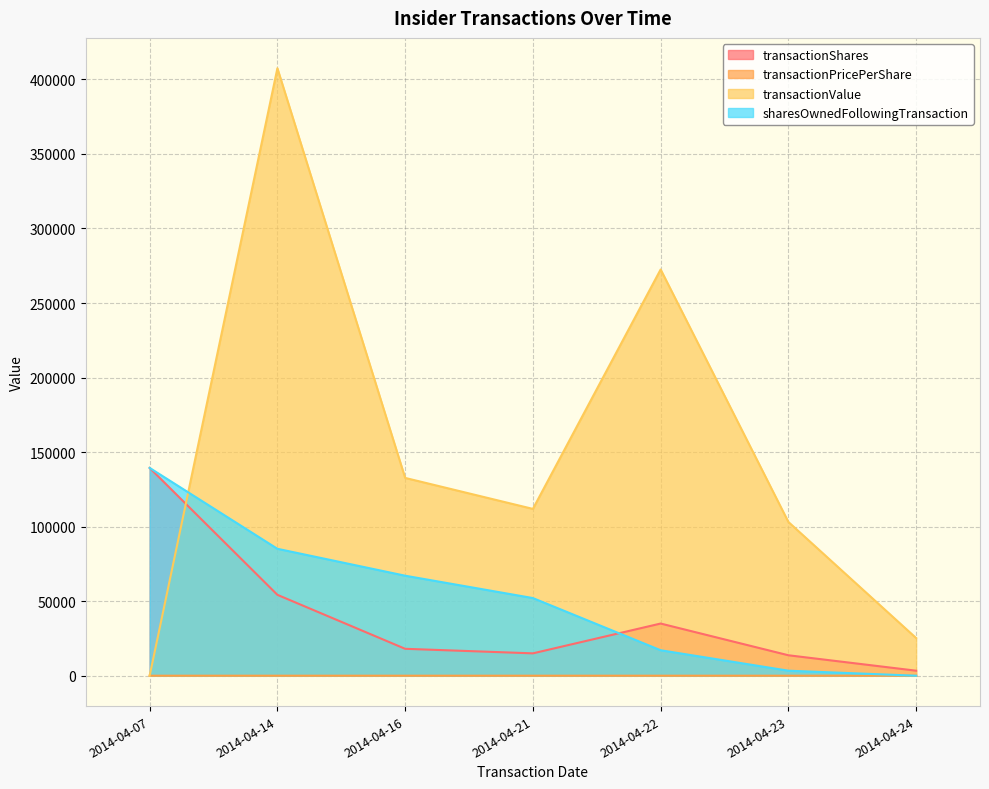

Where does the sharesOwnedFollowingTransaction series first go above 52089?

2014-04-07